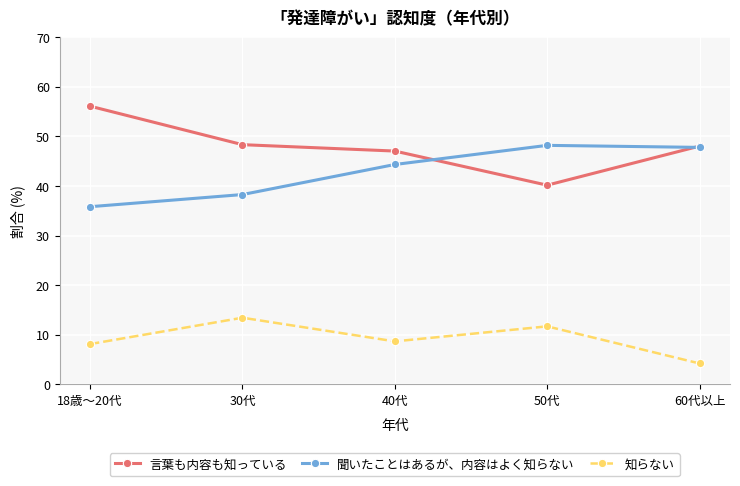

What is the difference between the maximum and minimum values in the 聞いたことはあるが、内容はよく知らない series?

12.4